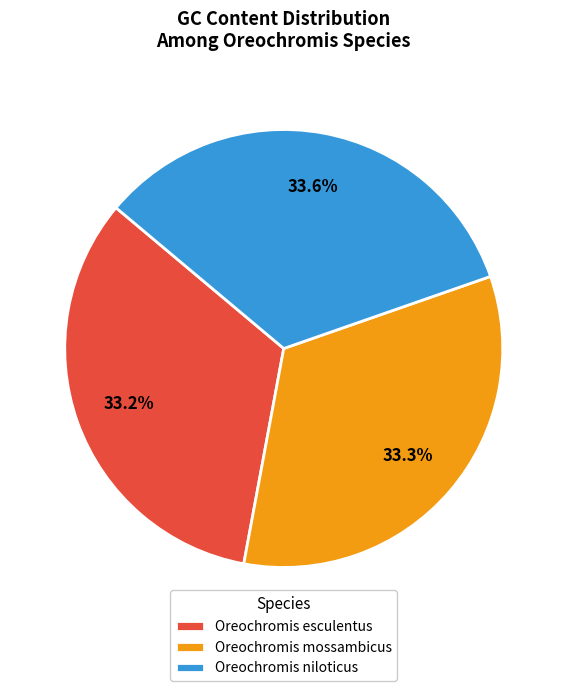

Approximately how many times larger is the value at Oreochromis mossambicus compared to Oreochromis esculentus?

1.0